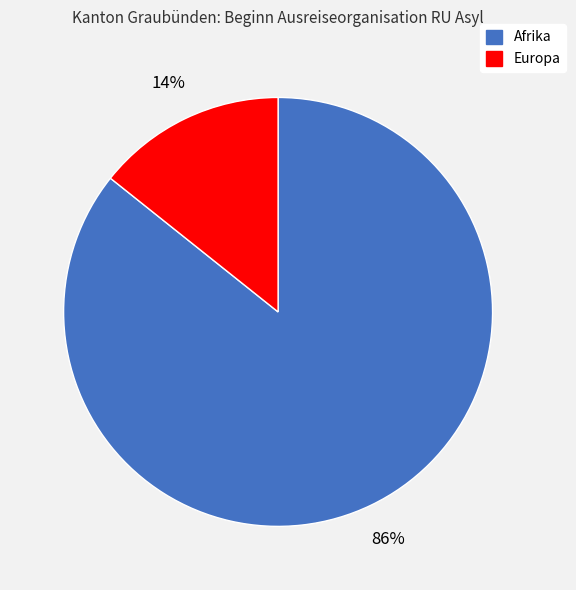

Is there a majority slice in this chart?

Yes